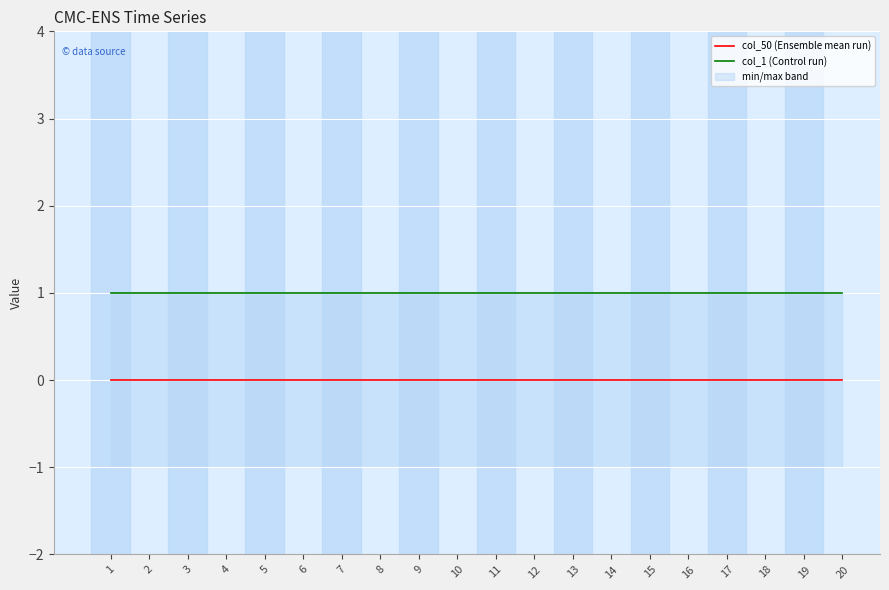

Is it true that col_50 (Ensemble mean run) equals 0 at 18?

True